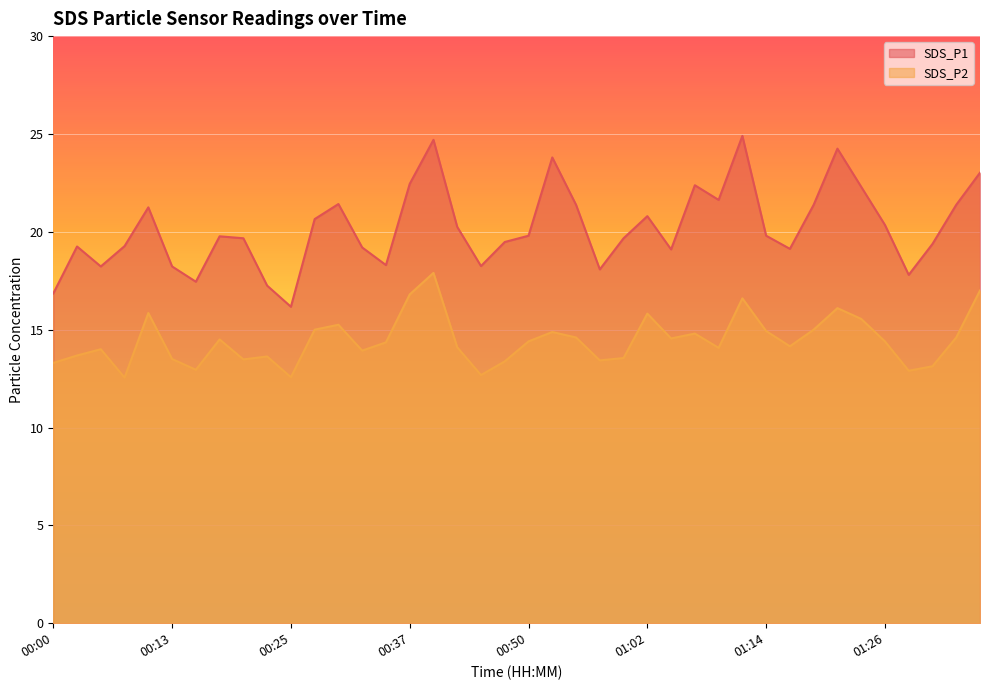

What is the sum of all SDS_P2 values?

577.9